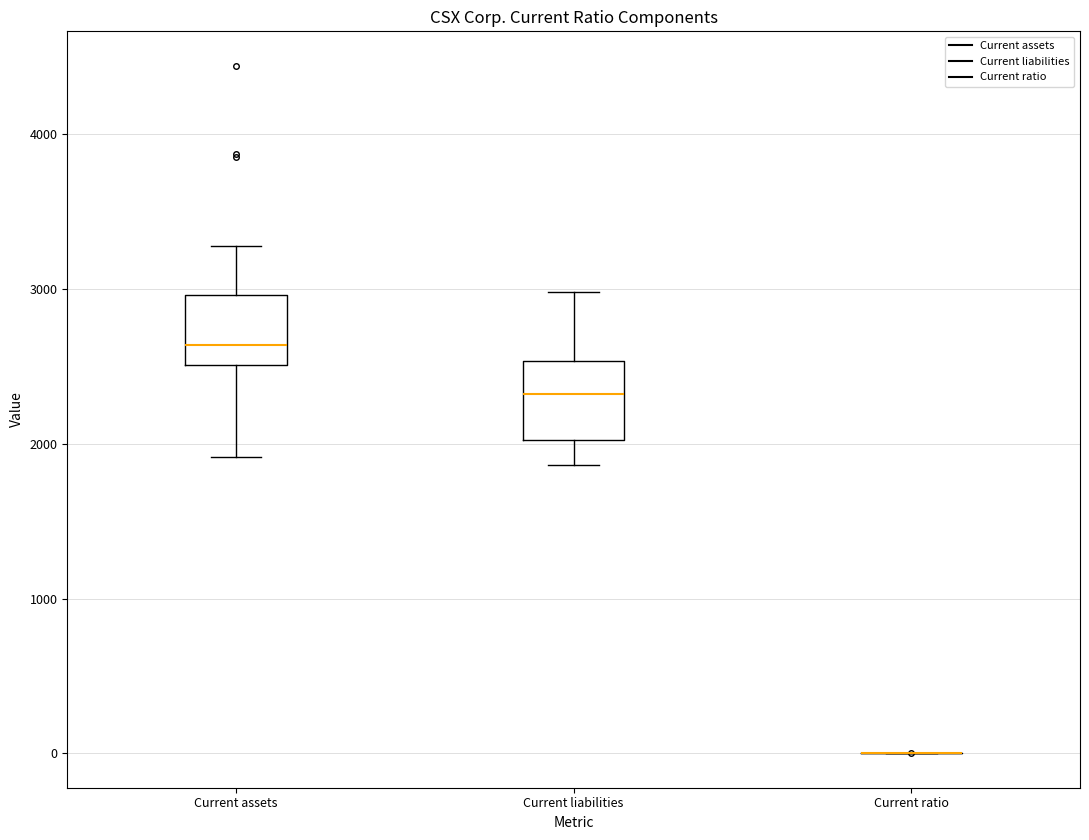

Where does the lower whisker of the box for Current assets end on the y-axis? The values are not printed on the chart, so give them approximately, as read against the axis.

1900